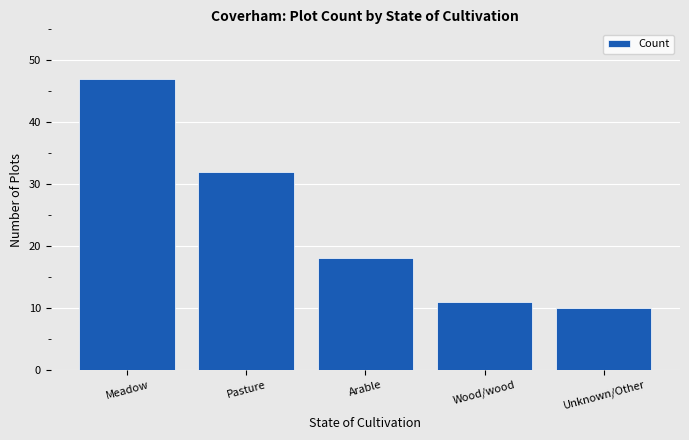

What is the label of the 1st bar from the left?

Meadow